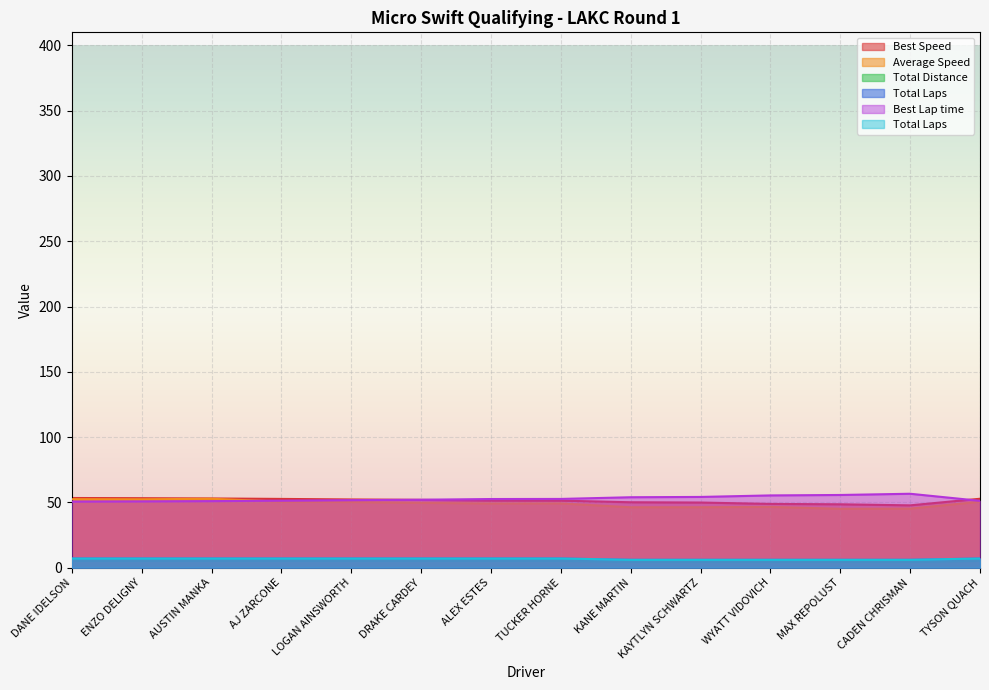

List the series in order of their peak value, highest first.

Best Lap time, Best Speed, Average Speed, Total Distance, Total Laps